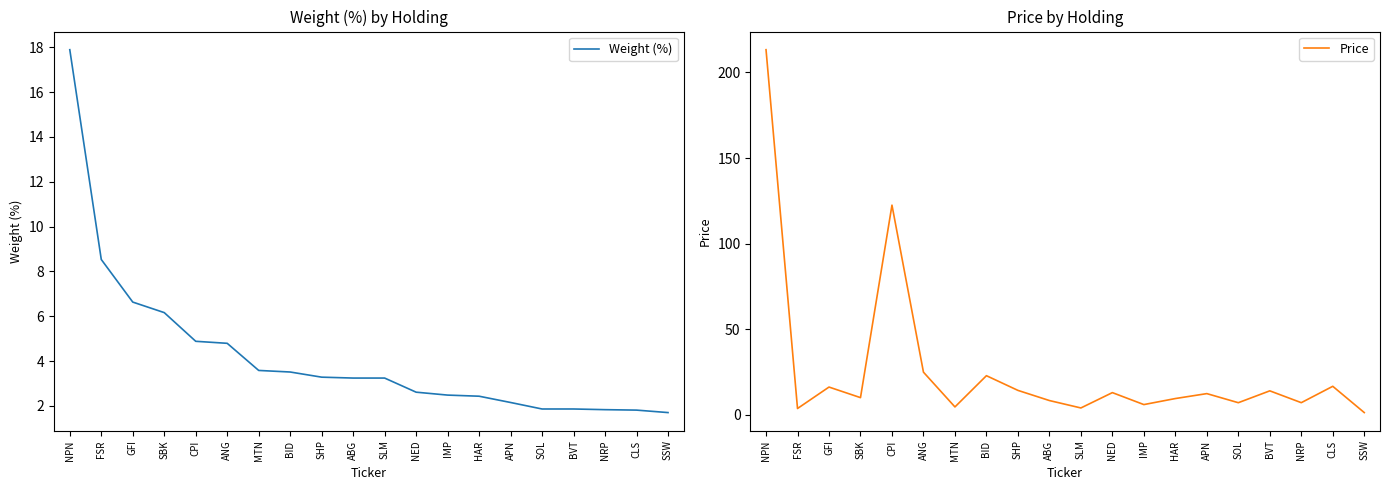

Which has a higher value, HAR or IMP?

IMP